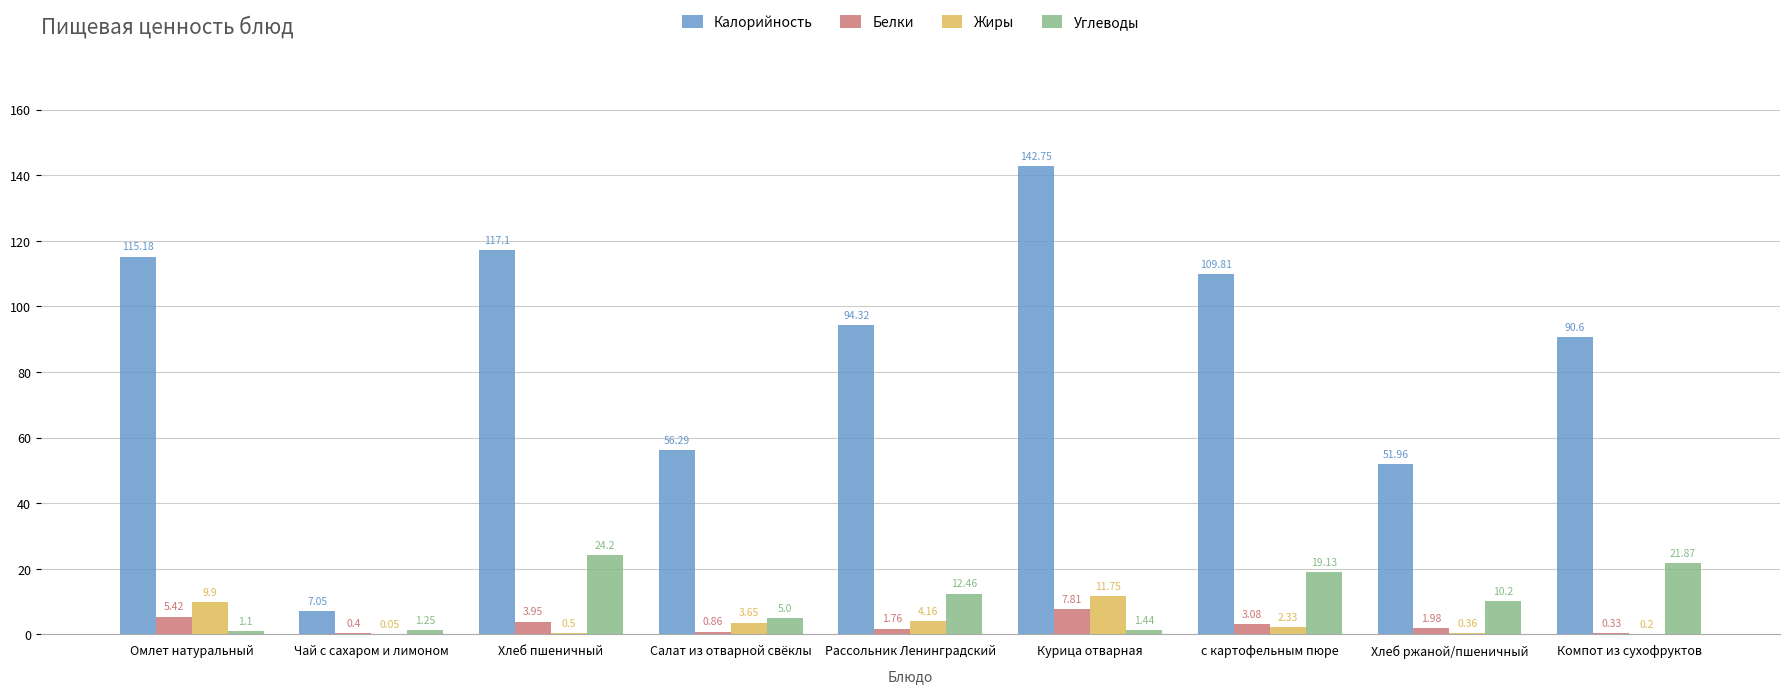

Are the bars grouped side by side (vs. stacked)?

Yes